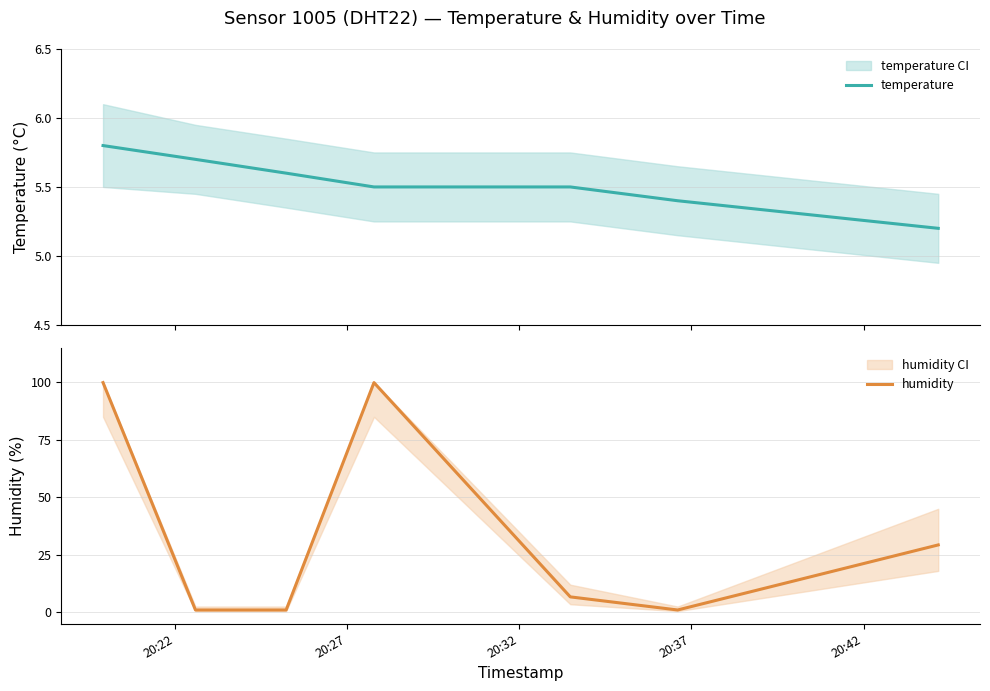

What is the maximum value for humidity?

99.9